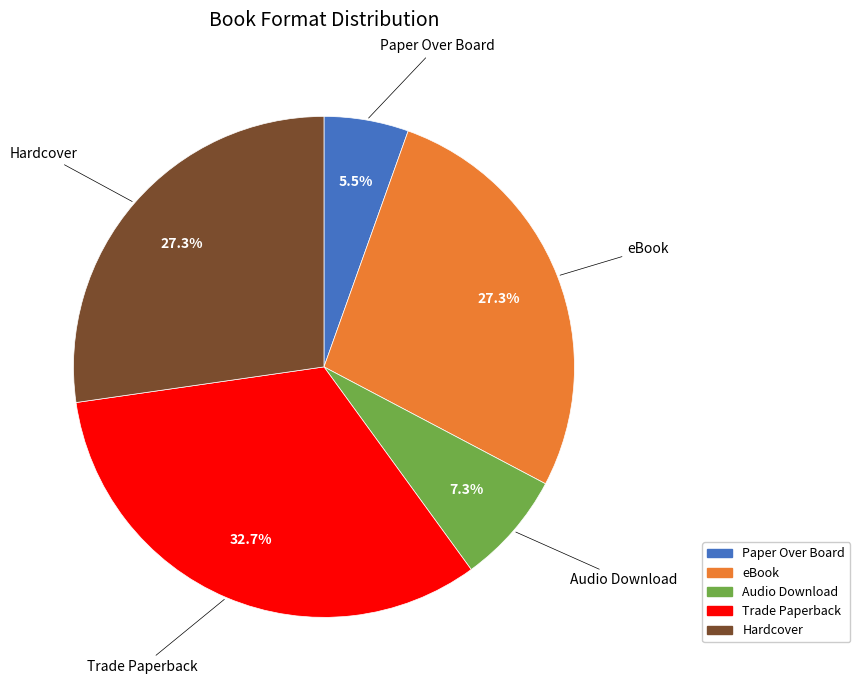

What is the largest slice in the pie chart?

Trade Paperback